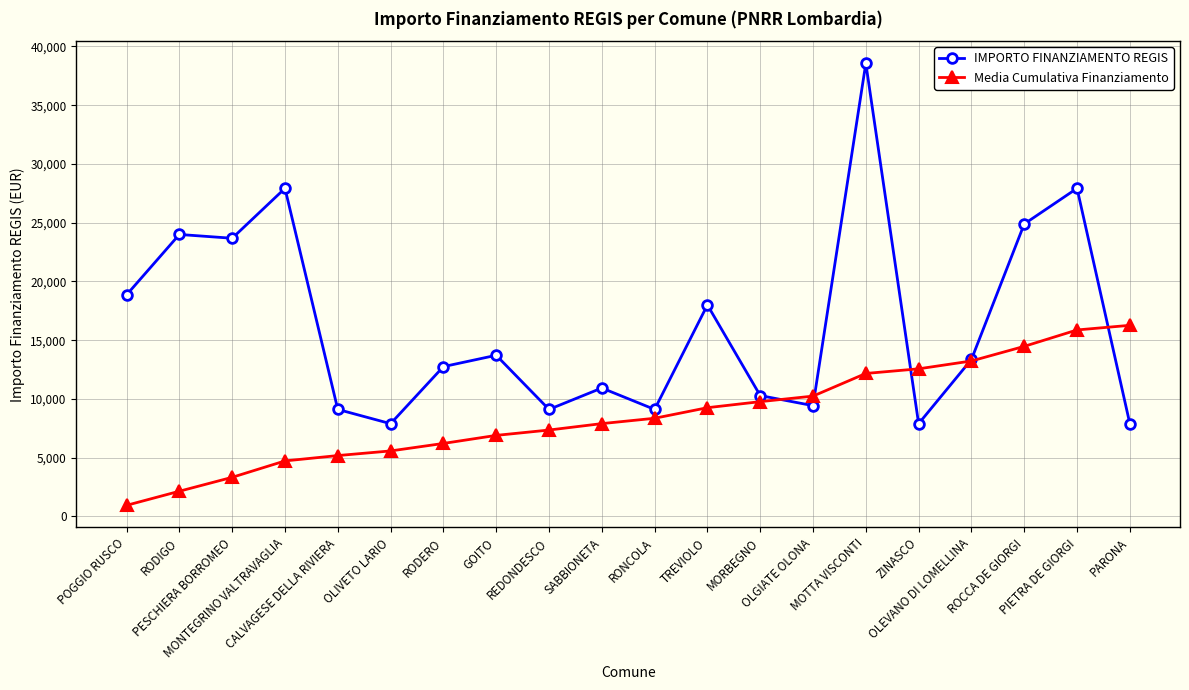

True or false: Media Cumulativa Finanziamento and IMPORTO FINANZIAMENTO REGIS cross at least once.

True